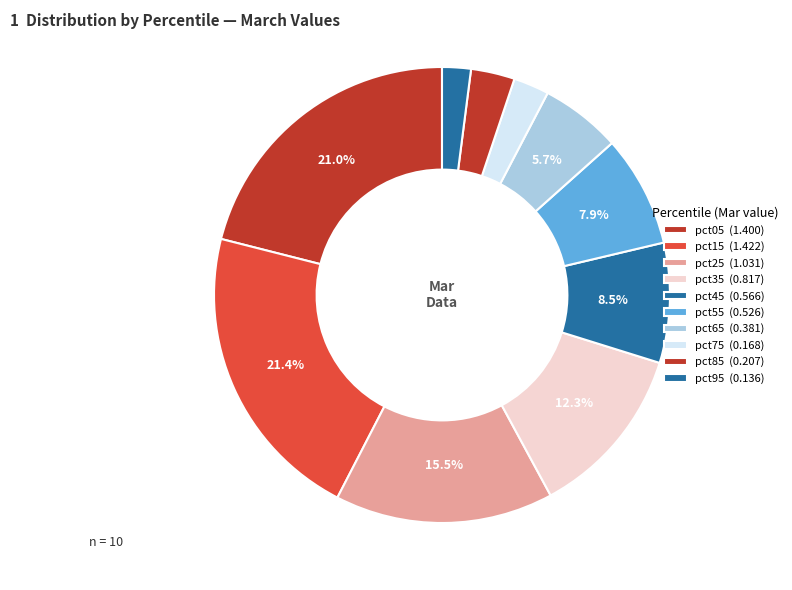

How many segments does this pie chart have?

10